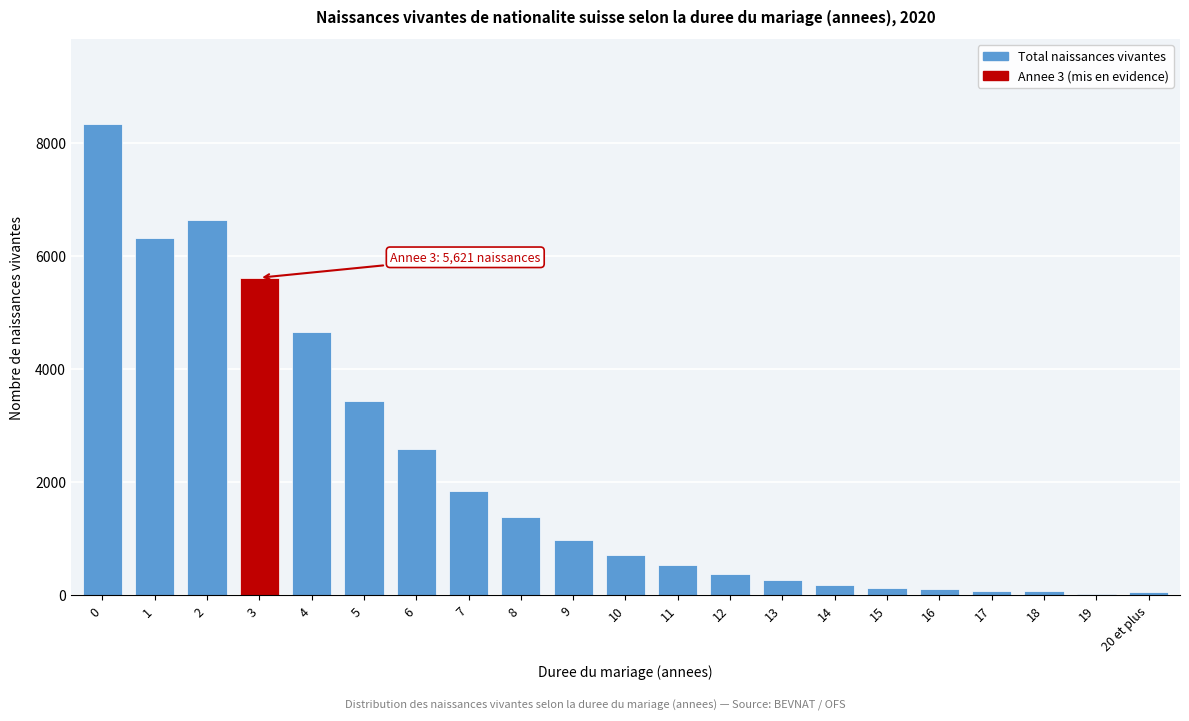

What is the greatest value displayed?

8341